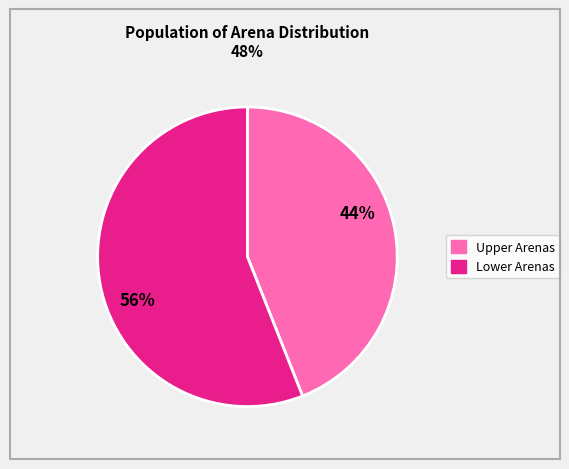

To the nearest percent, what is the difference between the largest and smallest slice percentages?

12%